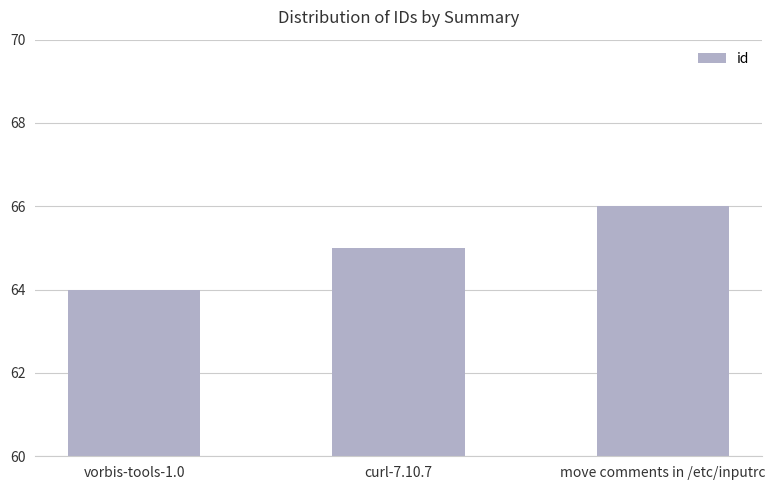

What is the ratio of the value at vorbis-tools-1.0 to the value at curl-7.10.7?

1.0